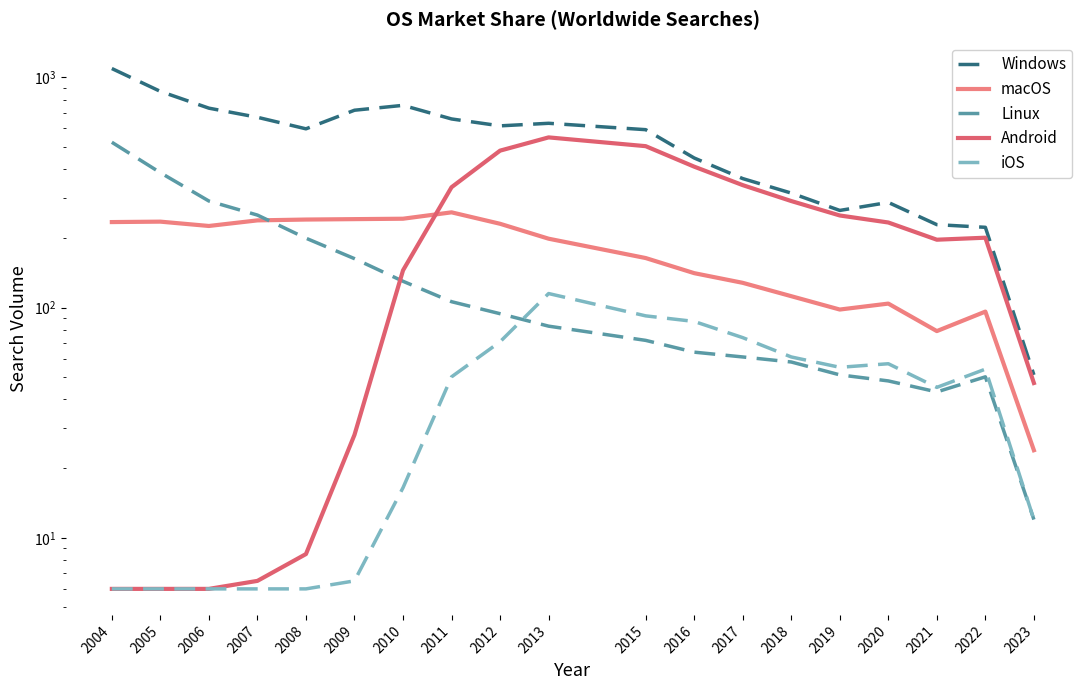

What are all the series names shown in the legend?

Windows, macOS, Linux, Android, iOS